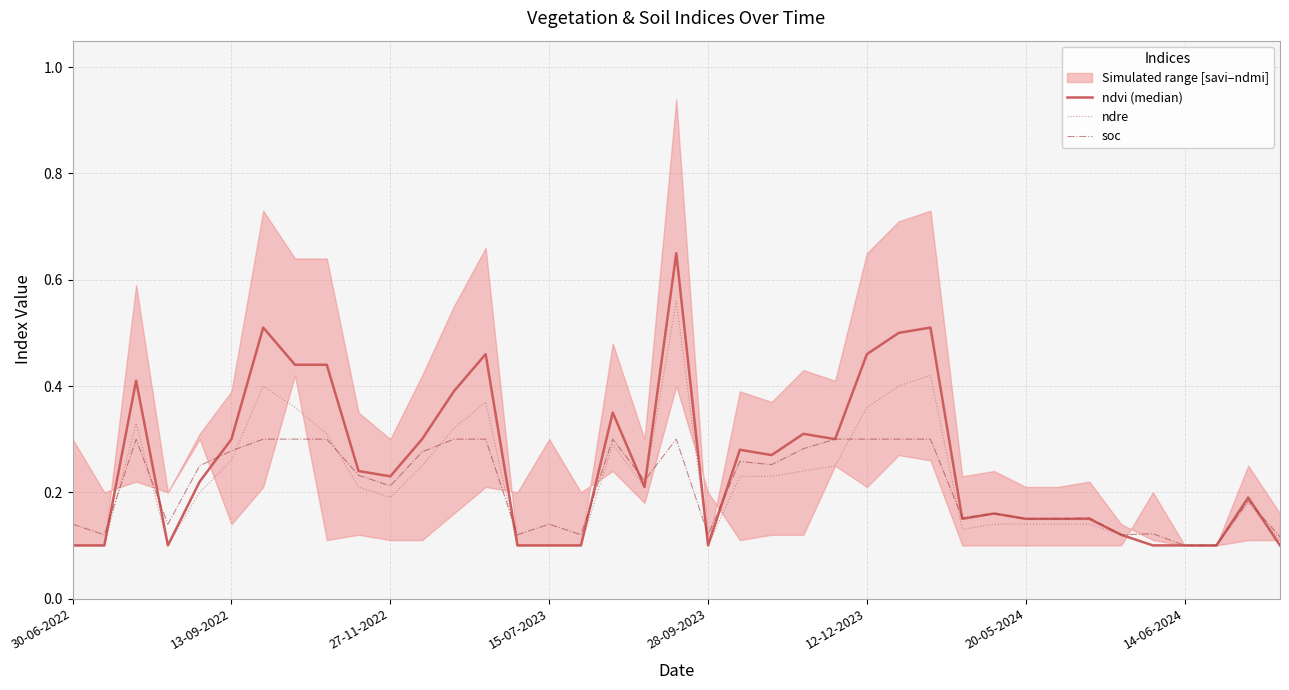

Reading right to left, extract all data points from this chart.

ndvi (median): 0.1	0.2	0.1	0.1	0.1	0.1	0.1	0.1	0.1	0.2	0.1	0.5	0.5	0.5	0.3	0.3	0.3	0.3	0.1	0.7	0.2	0.3	0.1	0.1	0.1	0.5	0.4	0.3	0.2	0.2	0.4	0.4	0.5	0.3	0.2	0.1	0.4	0.1	0.1
ndre: 0.1	0.2	0.1	0.1	0.1	0.1	0.1	0.1	0.1	0.1	0.1	0.4	0.4	0.4	0.2	0.2	0.2	0.2	0.1	0.6	0.2	0.3	0.1	0.1	0.1	0.4	0.3	0.2	0.2	0.2	0.3	0.4	0.4	0.3	0.2	0.1	0.3	0.1	0.1
soc: 0.1	0.2	0.1	0.1	0.1	0.1	0.2	0.1	0.1	0.2	0.2	0.3	0.3	0.3	0.3	0.3	0.3	0.3	0.1	0.3	0.2	0.3	0.1	0.1	0.1	0.3	0.3	0.3	0.2	0.2	0.3	0.3	0.3	0.3	0.2	0.1	0.3	0.1	0.1